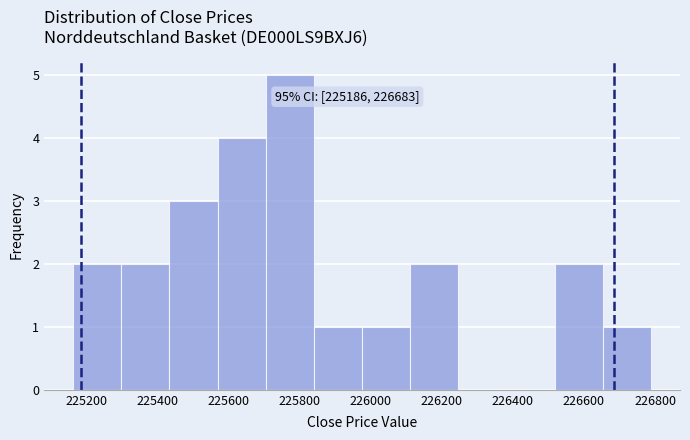

Over which range of the x-axis is the bar tallest?

225700 to 225840